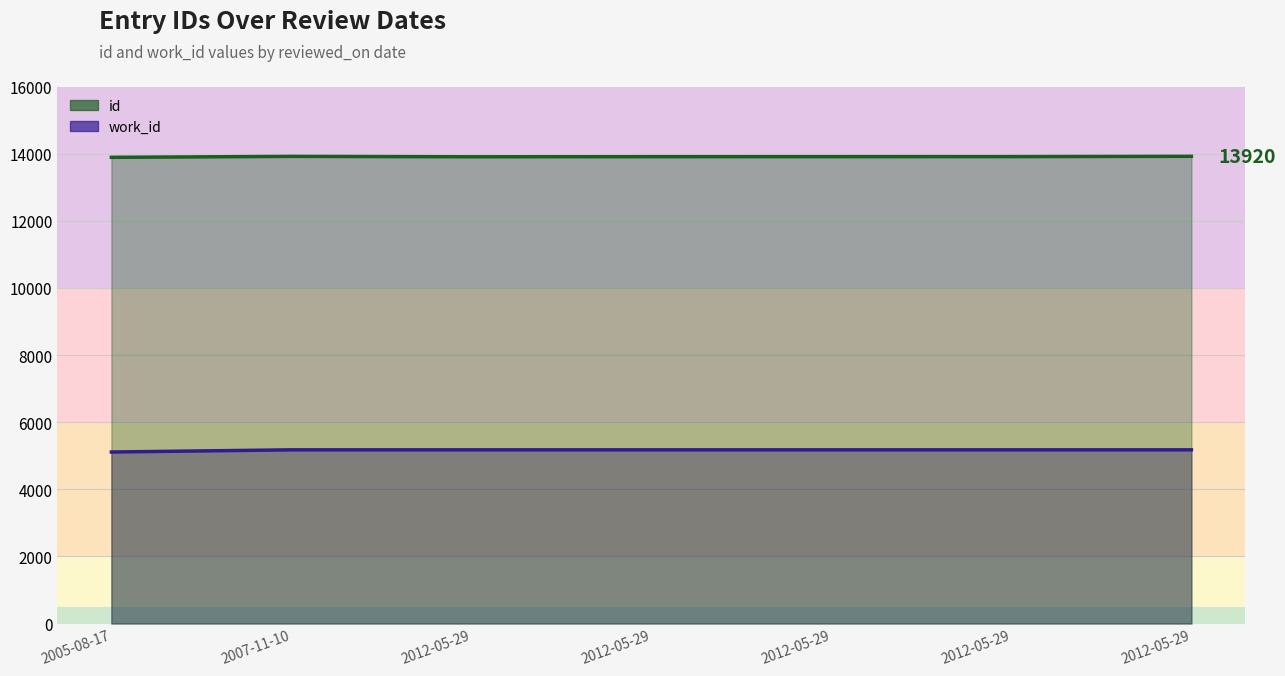

Read the work_id value at 2012-05-29, to the nearest 5.

5175